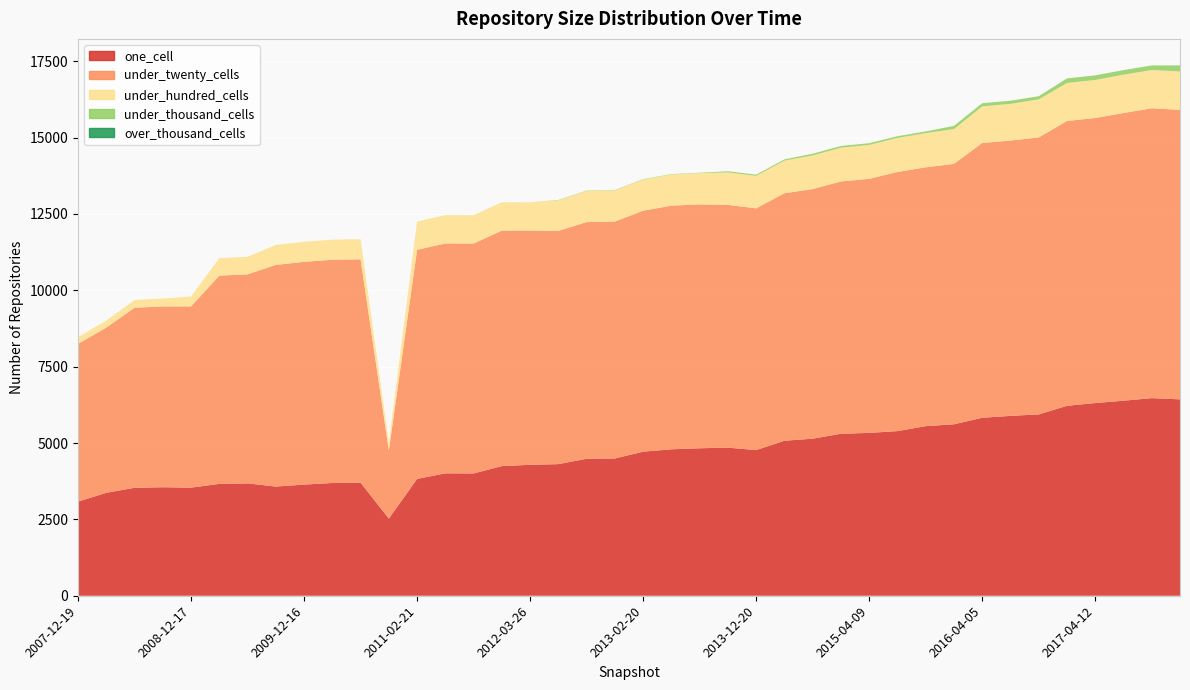

Reading left to right, list all the values displayed in this chart.

one_cell: 3081	3370	3534	3552	3539	3661	3678	3574	3639	3691	3702	2526	3824	4007	4004	4244	4286	4309	4484	4493	4716	4794	4828	4848	4768	5074	5142	5303	5331	5389	5552	5613	5826	5888	5936	6218	6308	6385	6469	6429
under_twenty_cells: 5165	5408	5893	5920	5932	6819	6843	7257	7291	7308	7312	2232	7500	7526	7526	7710	7669	7636	7748	7757	7889	7976	7982	7947	7914	8102	8171	8260	8317	8483	8473	8524	8996	9013	9067	9324	9332	9417	9489	9478
under_hundred_cells: 219	230	255	258	323	573	574	653	657	657	657	254	922	926	926	926	922	1001	1020	1021	1021	1022	1025	1063	1064	1069	1100	1105	1110	1115	1119	1140	1198	1201	1246	1243	1245	1255	1252	1256
under_thousand_cells: 0	0	0	0	0	0	0	0	0	0	0	0	1	1	1	1	1	11	11	11	12	12	12	39	39	39	56	56	56	56	56	104	103	103	103	150	150	150	150	198
over_thousand_cells: 0	0	0	0	0	0	0	0	0	0	0	0	0	0	0	0	0	0	0	0	0	0	0	0	0	0	0	0	0	0	0	0	0	0	0	0	0	0	0	0